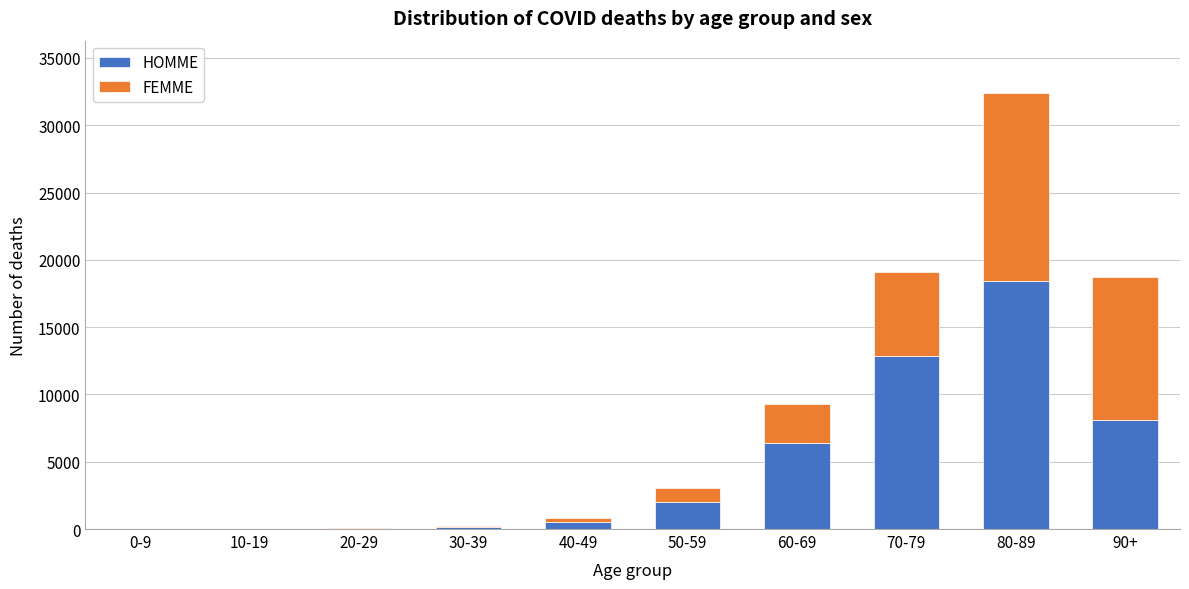

What is the maximum value for HOMME?

18429